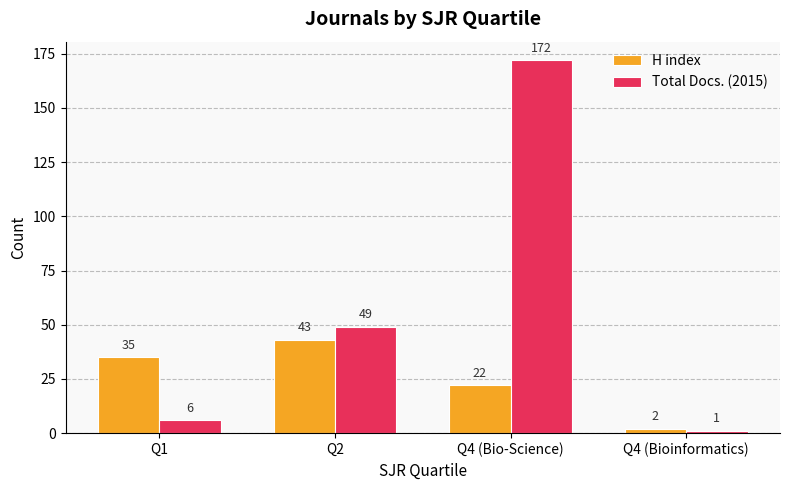

Reading right to left, transcribe all the data shown in this chart.

H index: 2	22	43	35
Total Docs. (2015): 1	172	49	6